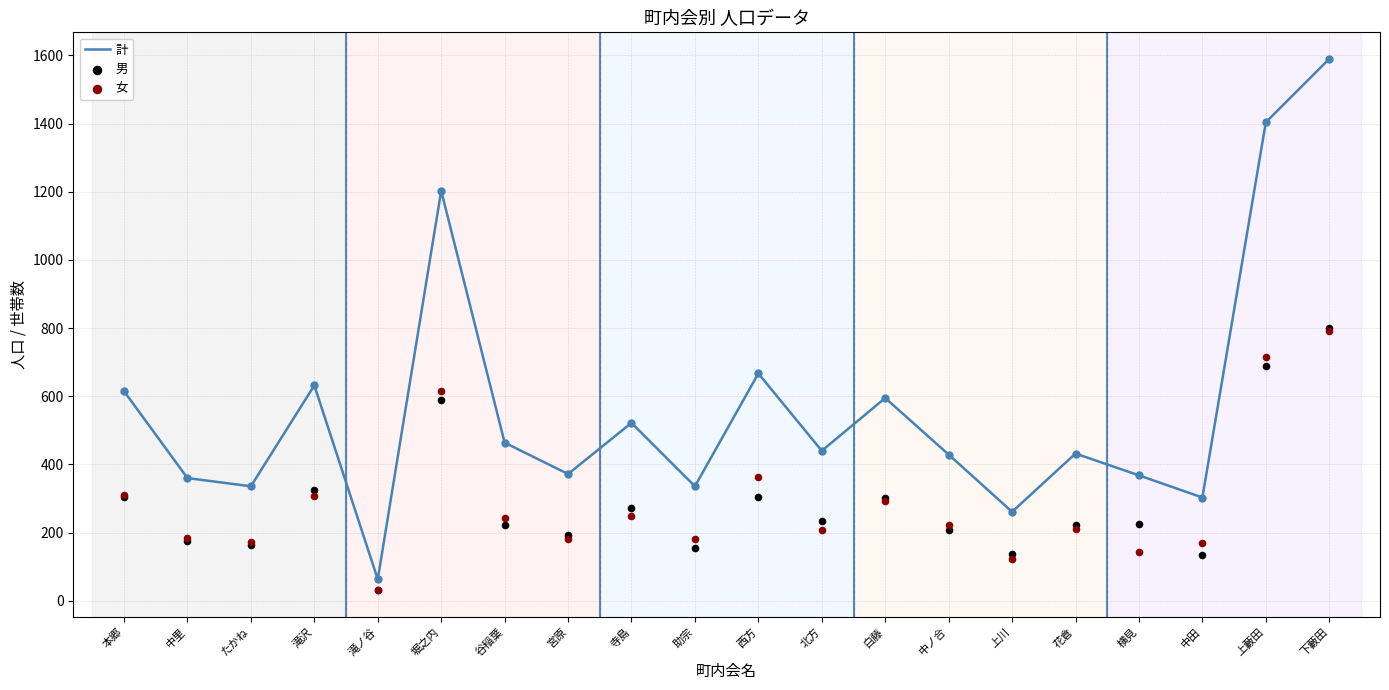

Is the value of 女 at 滝沢 greater than the value of 計 at 滝ノ谷?

Yes